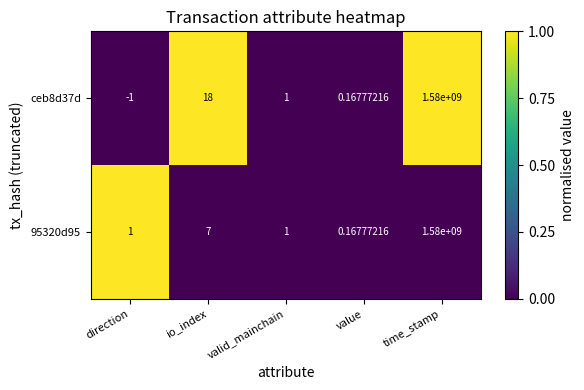

Which series has the largest total across all categories?

ceb8d37d